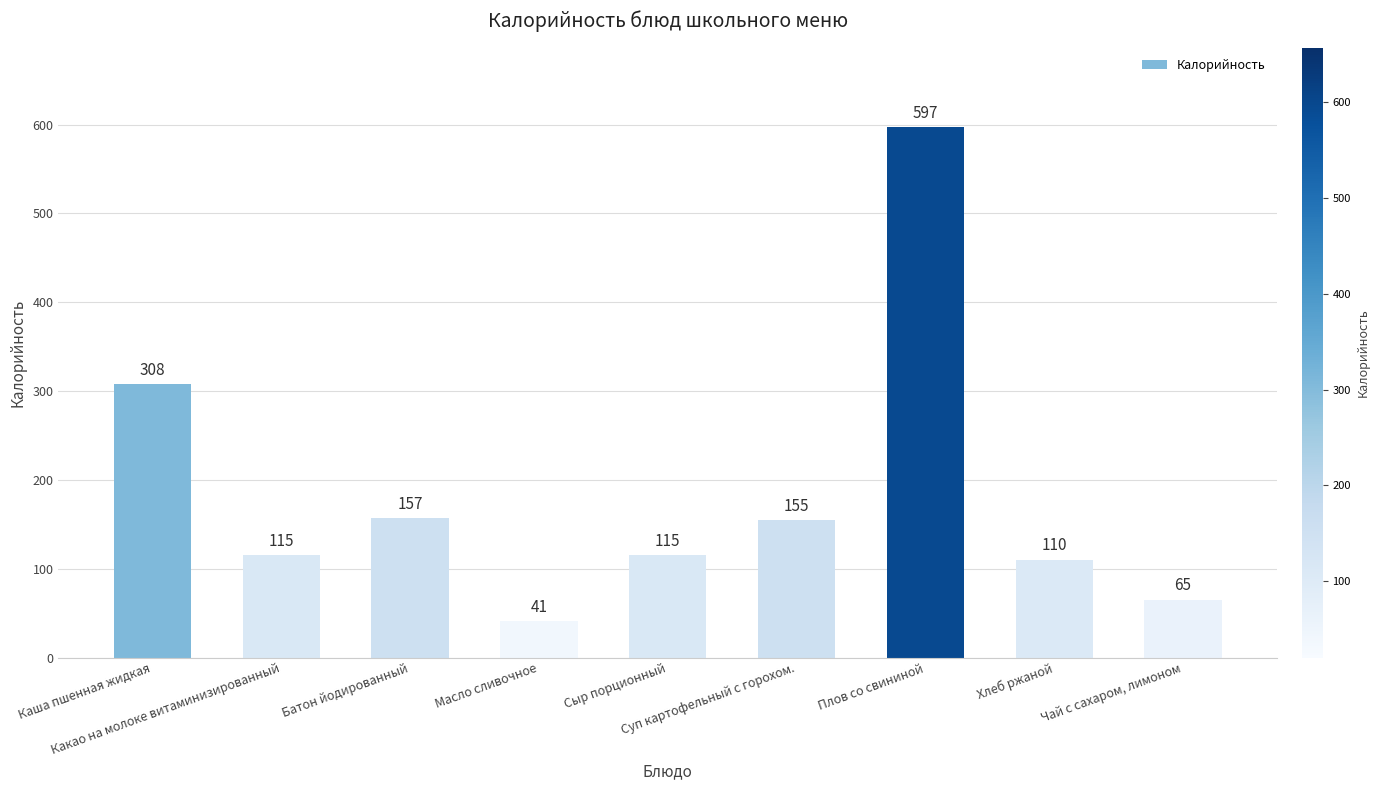

What position from the left is Сыр порционный?

5